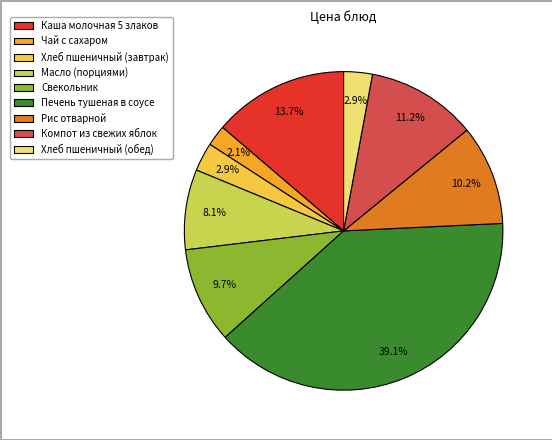

Count the number of slices in the pie.

9